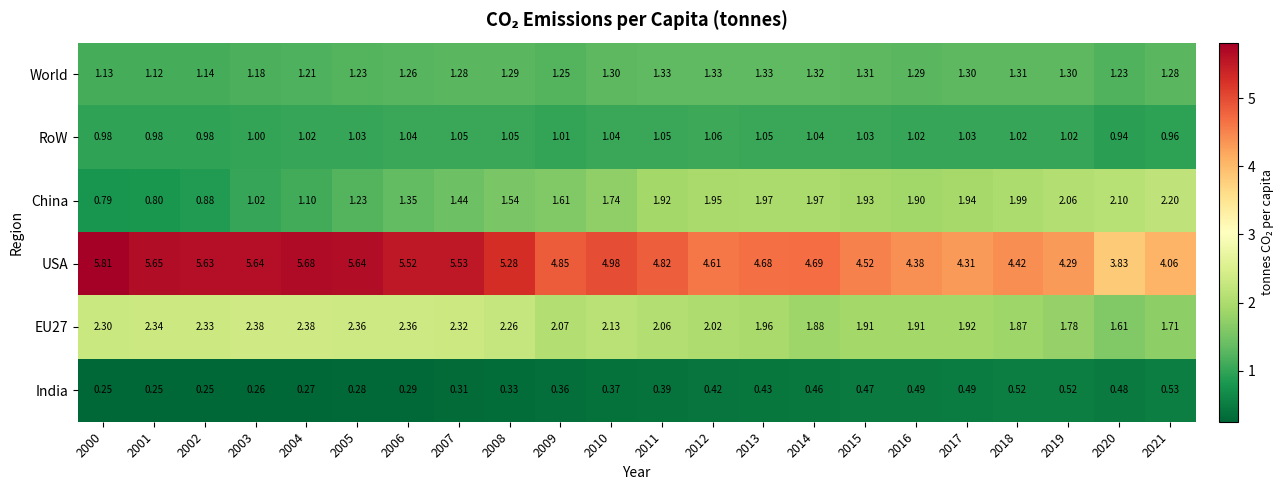

At 2008, list the series in order from smallest to largest.

India, RoW, World, China, EU27, USA